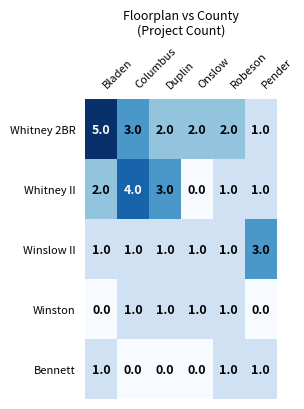

What is the difference between the maximum and minimum values in the Whitney II series?

4